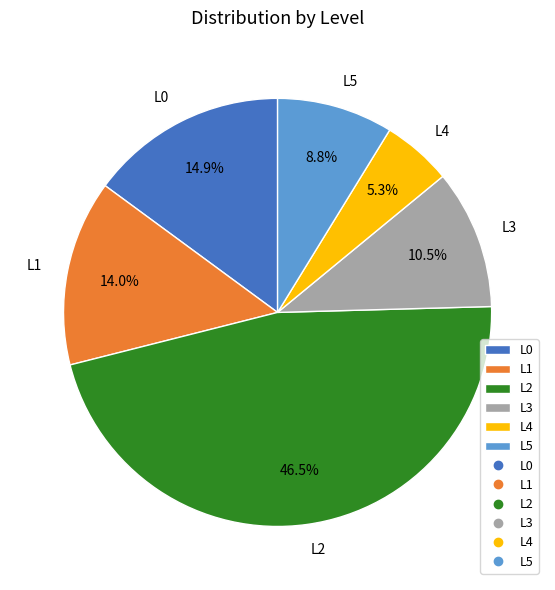

Is it true that L4 is 1% of the pie?

False